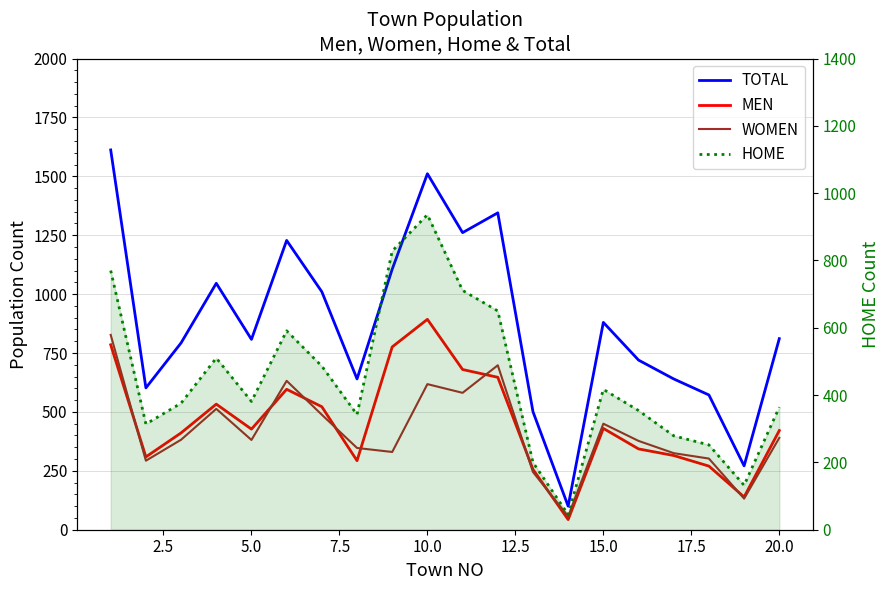

How many lines are shown in the chart?

4